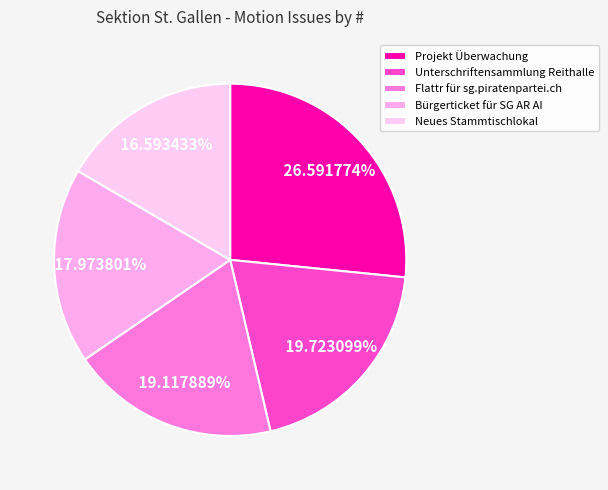

What percentage is NOT represented by Projekt Überwachung?

73.4%